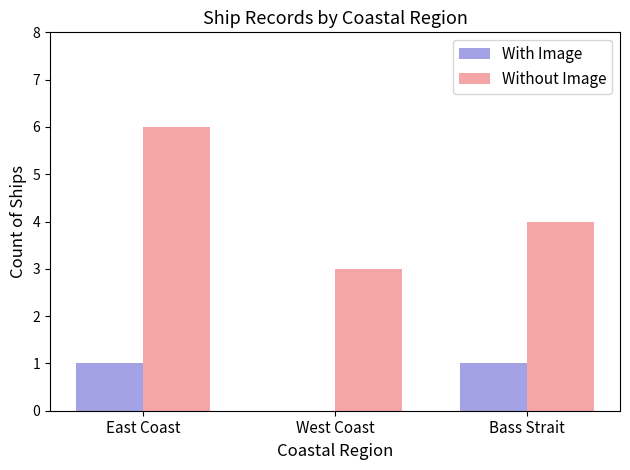

Which series has the largest range (max minus min)?

Without Image